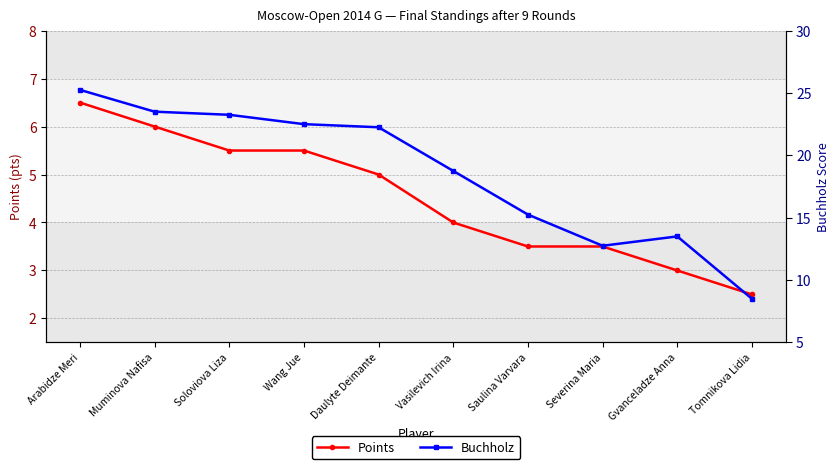

How many series are shown in this chart?

2